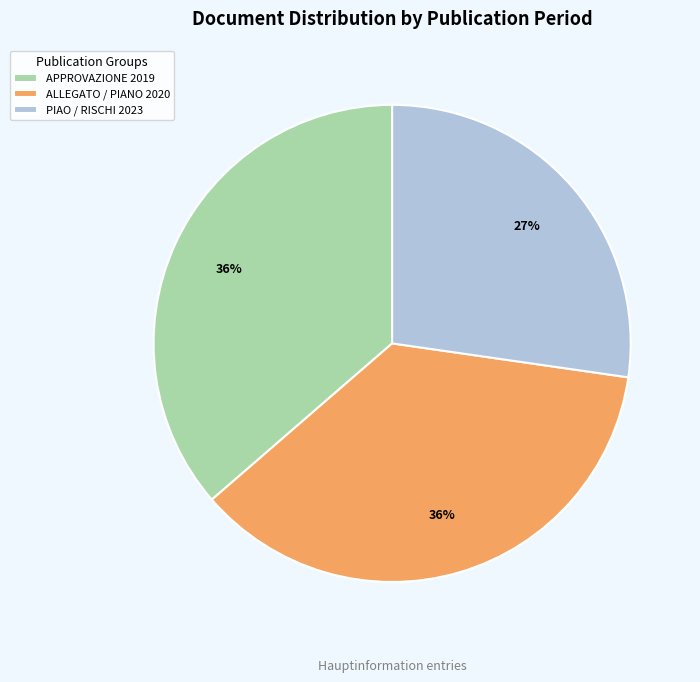

Which has a higher value, APPROVAZIONE 2019 or PIAO / RISCHI 2023?

APPROVAZIONE 2019